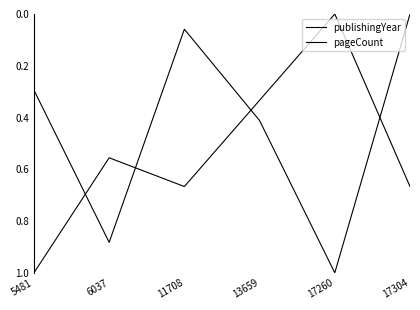

What is the difference between the pageCount values at 6037 and 11708?

0.1